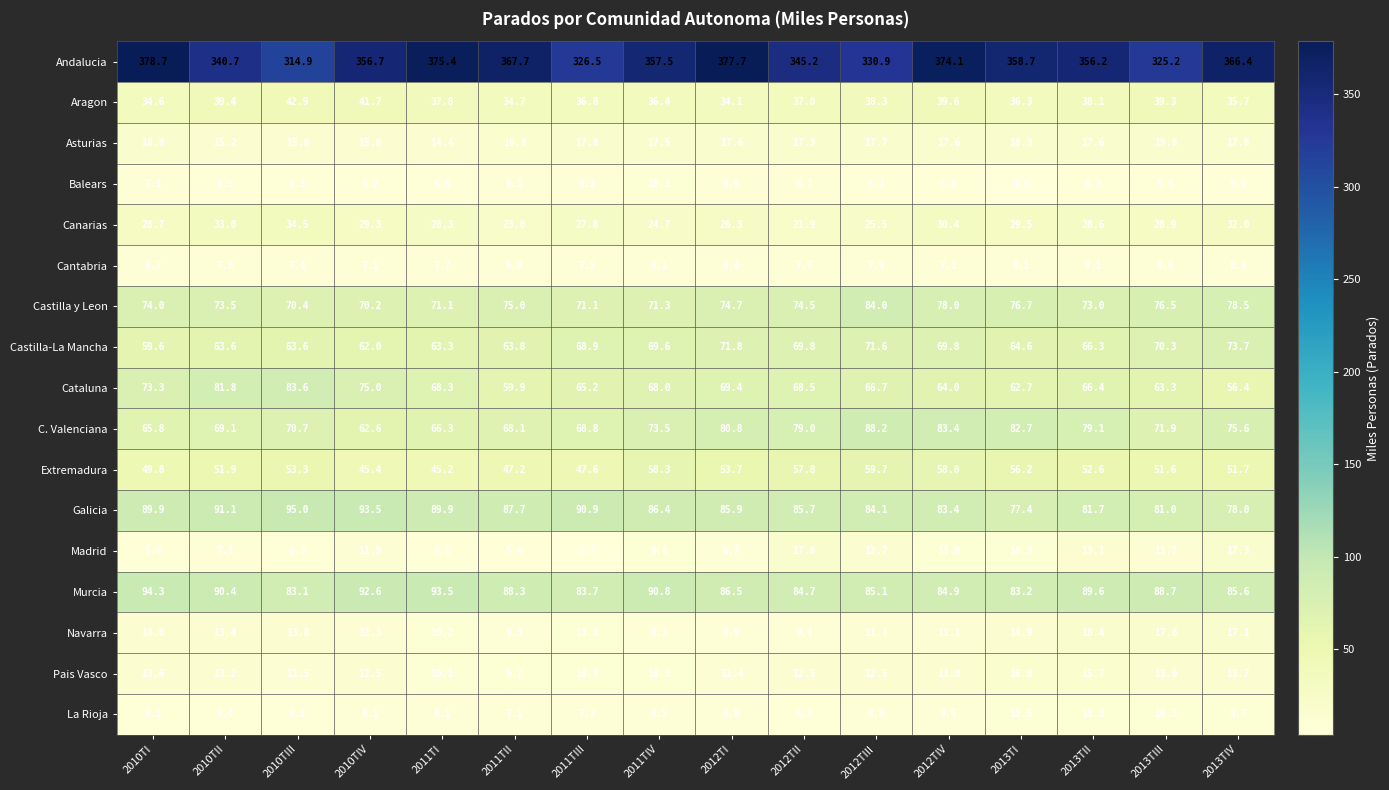

At how many categories does at least one series exceed 198?

16